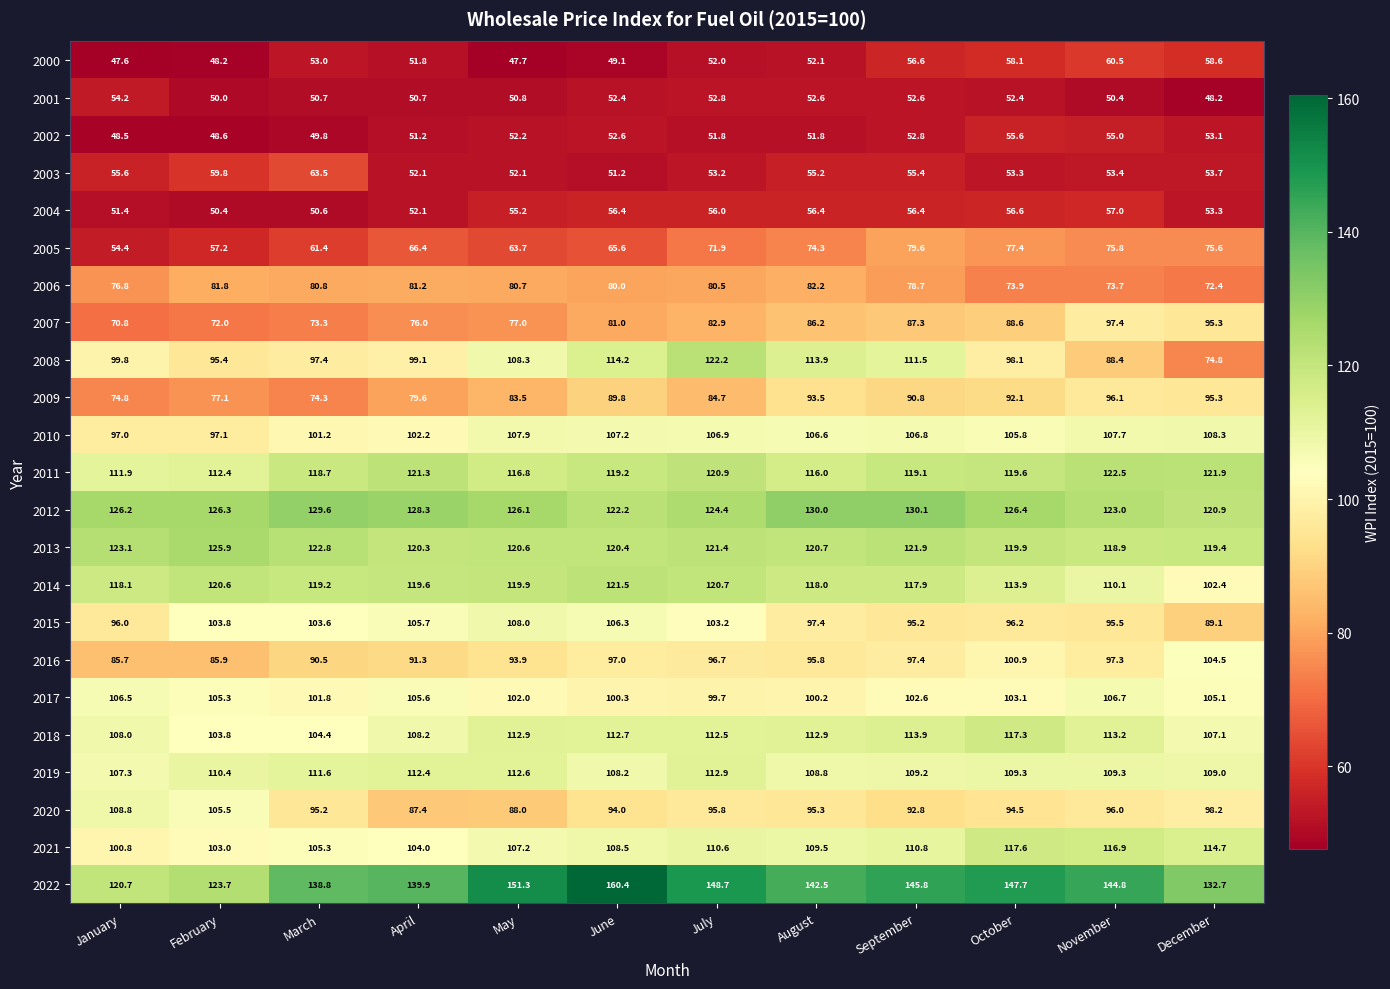

The value of 2012 at June is 70.1. True or false?

False